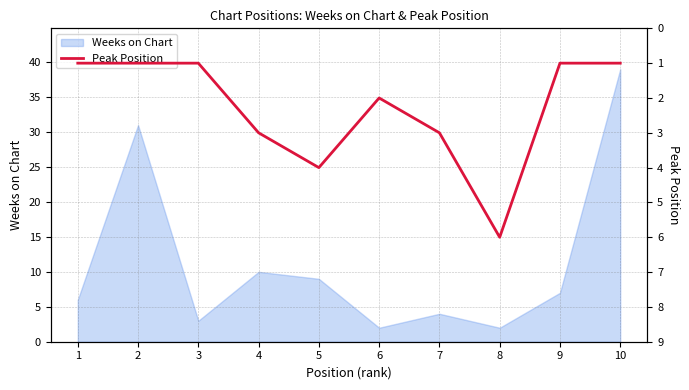

The Weeks on Chart series shows 39 at 10. True or false?

True